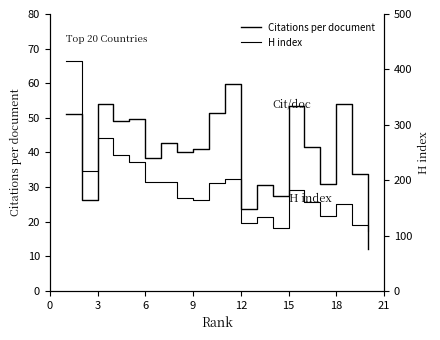

How many interior local valleys does the H index series have?

5